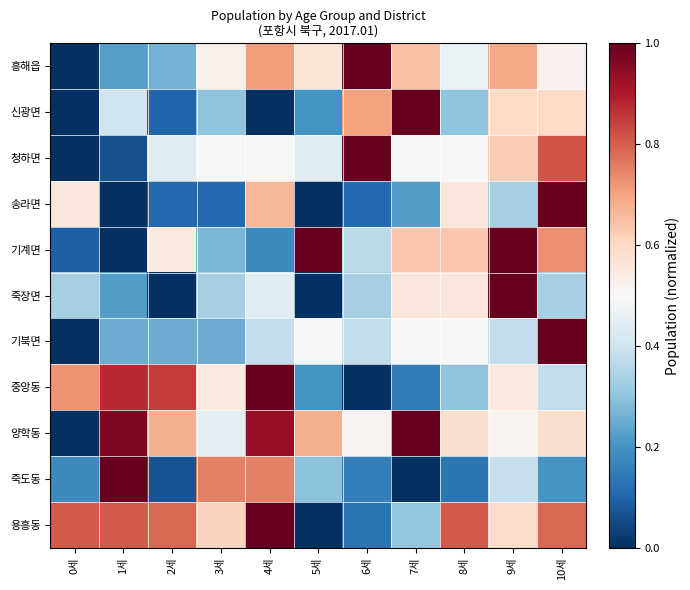

Which has a higher value, 4세 or 8세?

4세